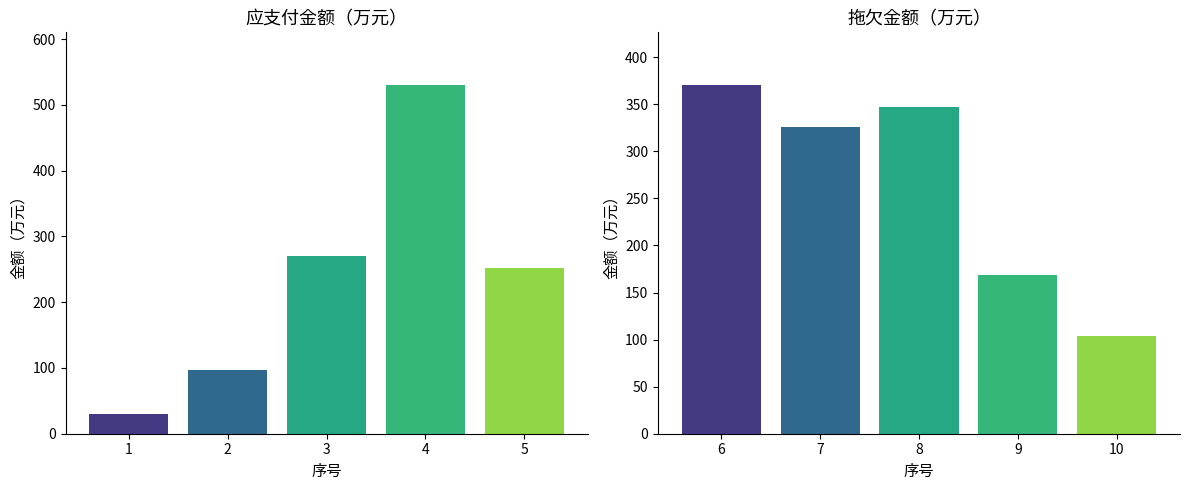

At which category is the sum across all series the highest?

4